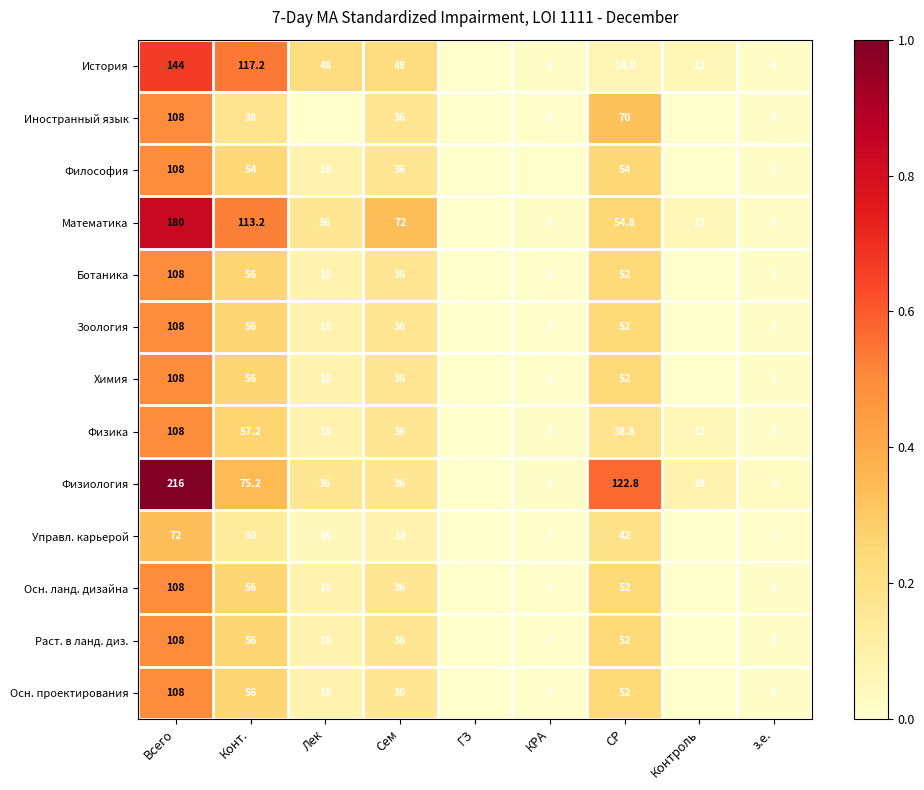

The value of Осн. ланд. дизайна at Сем is 36.0. True or false?

True